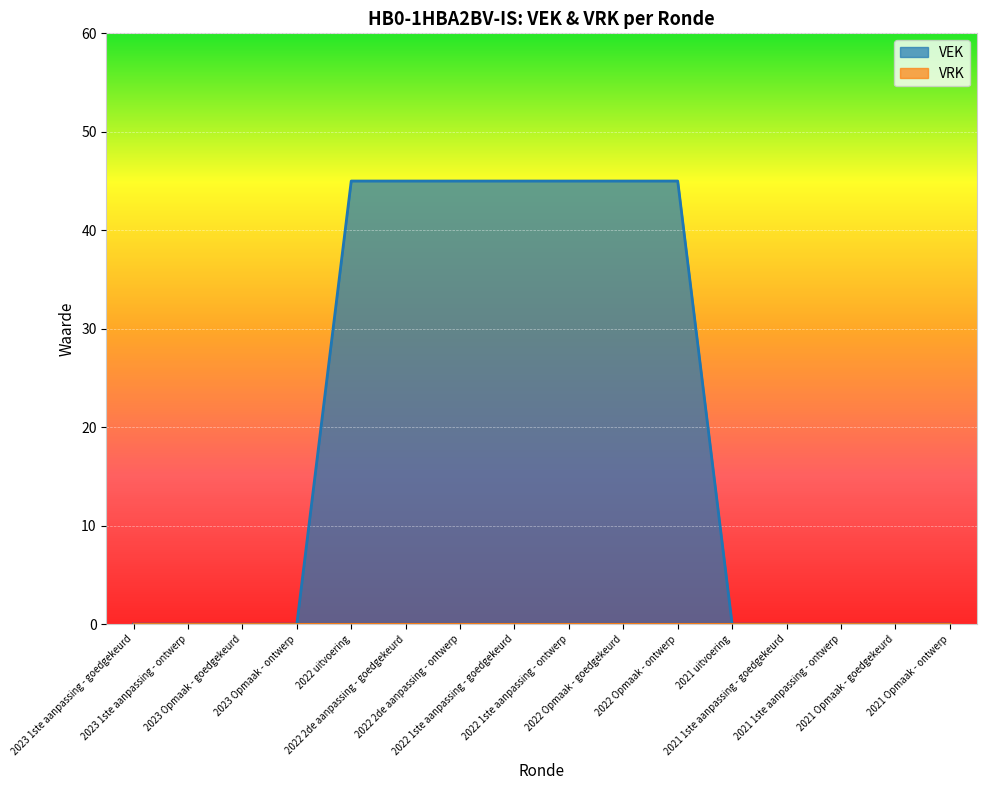

List the labels in order of value, largest first.

2022 uitvoering, 2022 2de aanpassing - goedgekeurd, 2022 2de aanpassing - ontwerp, 2022 1ste aanpassing - goedgekeurd, 2022 1ste aanpassing - ontwerp, 2022 Opmaak - goedgekeurd, 2022 Opmaak - ontwerp, 2023 1ste aanpassing - goedgekeurd, 2023 1ste aanpassing - ontwerp, 2023 Opmaak - goedgekeurd, 2023 Opmaak - ontwerp, 2021 uitvoering, 2021 1ste aanpassing - goedgekeurd, 2021 1ste aanpassing - ontwerp, 2021 Opmaak - goedgekeurd, 2021 Opmaak - ontwerp